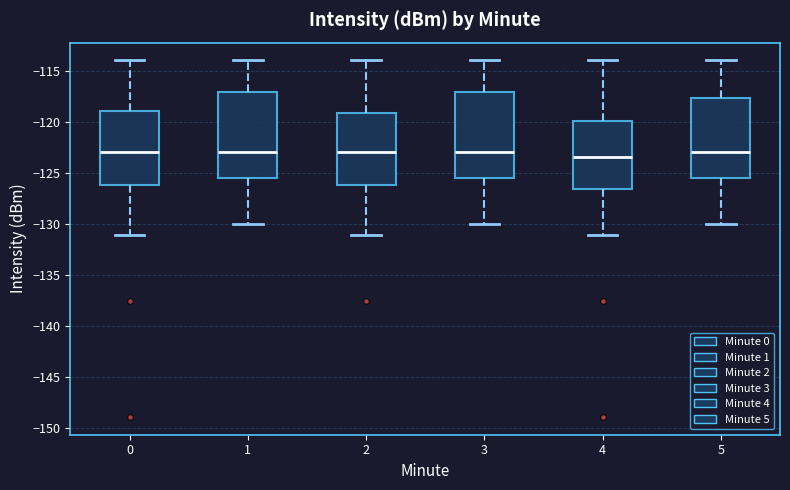

Where does the lower whisker of the box at x = 1 end on the y-axis? The values are not printed on the chart, so give them approximately, as read against the axis.

-130.0